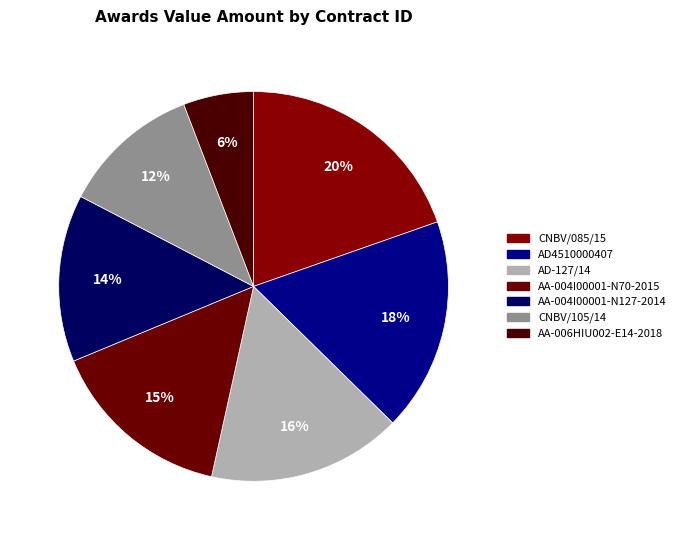

How many slices are in this pie chart?

7